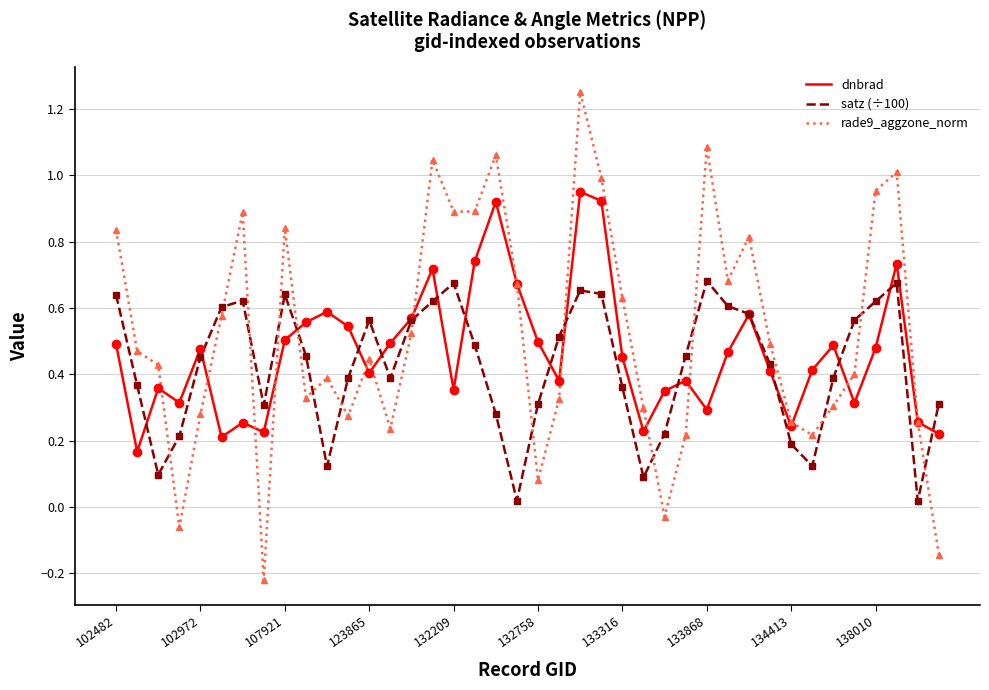

List the series in order of their peak value, lowest first.

satz (÷100), dnbrad, rade9_aggzone_norm